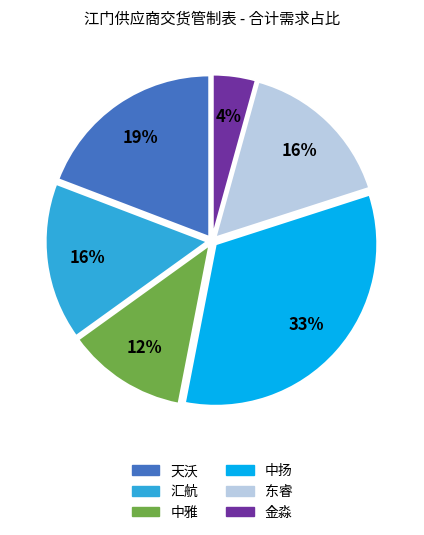

What percentage is the 汇航 slice, to the nearest percent?

16%